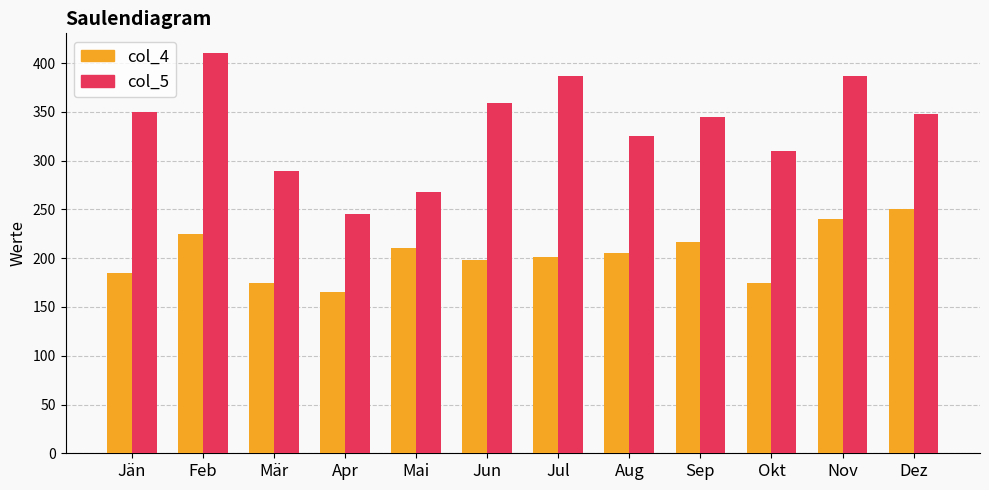

Where does the col_4 series first go above 205?

Feb